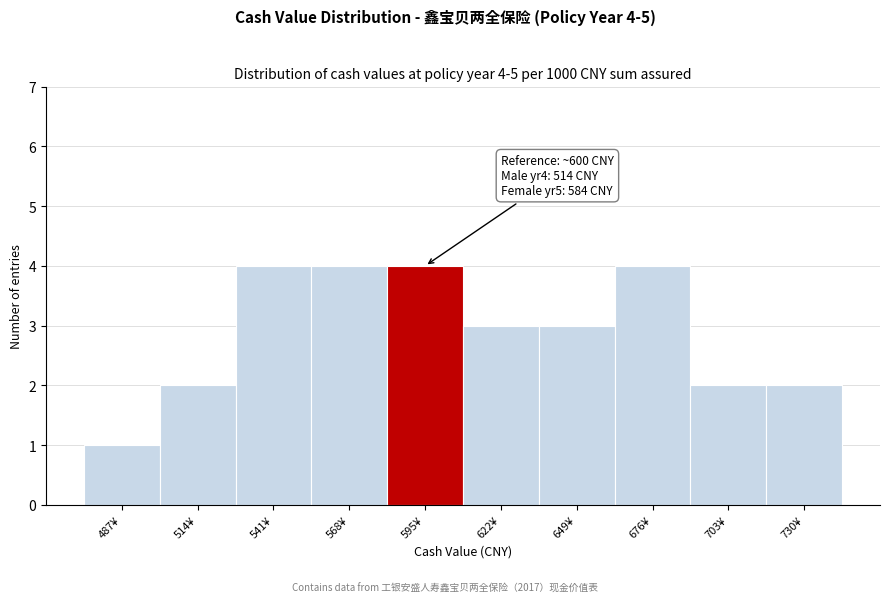

Reading right to left, transcribe all the data shown in this chart.

2	2	4	3	3	4	4	4	2	1